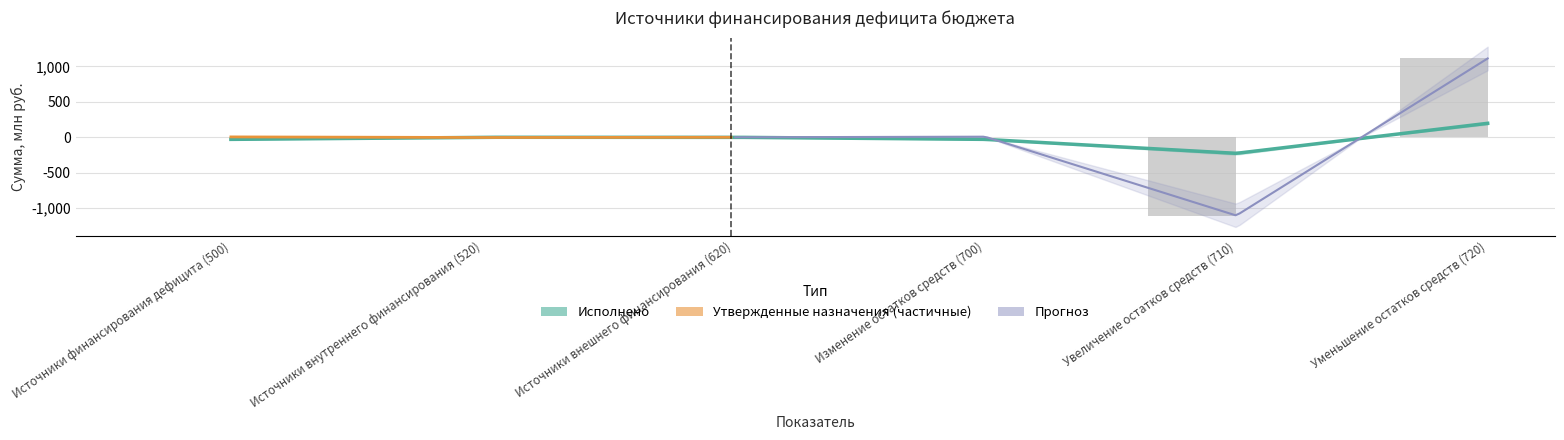

What is the approximate value at Источники финансирования дефицита (500)?

5.4